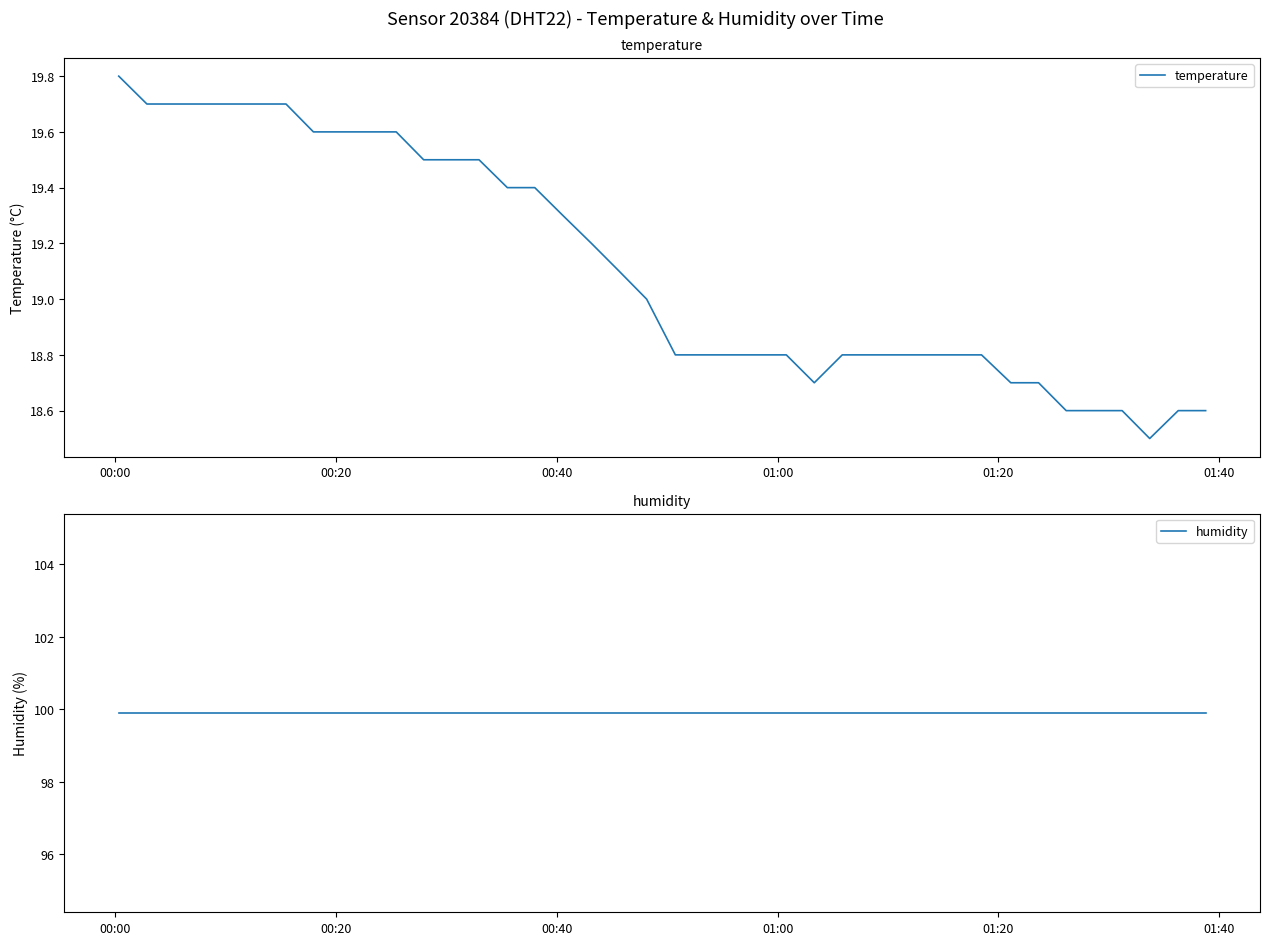

How many series are shown in this chart?

2